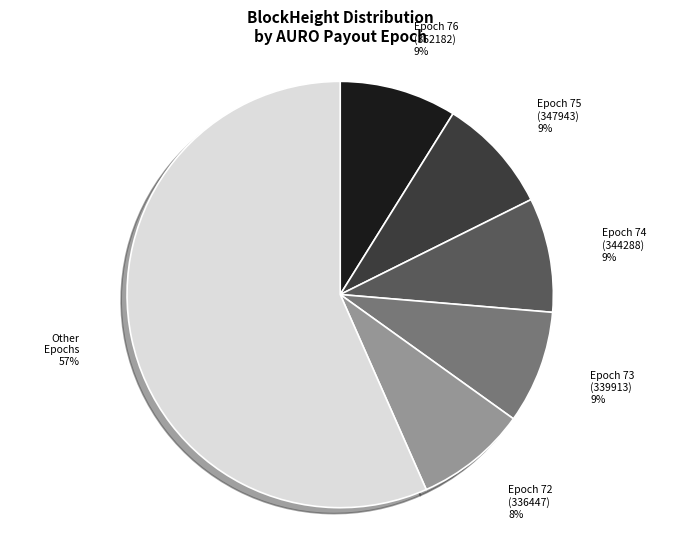

To the nearest percent, what percentage of the pie is Epoch 76 (352182)?

9%